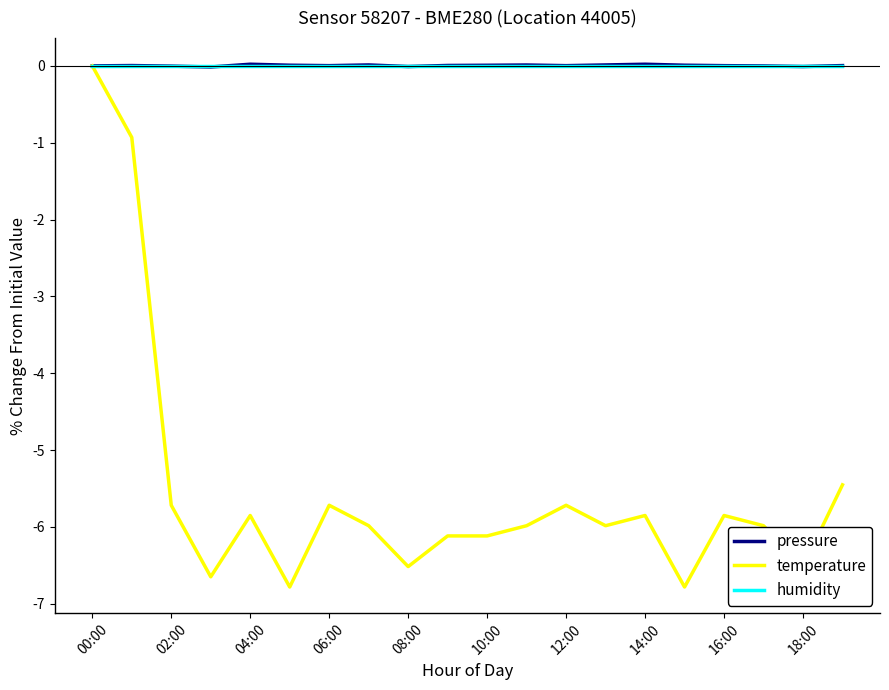

What is the smallest value displayed?

-6.8